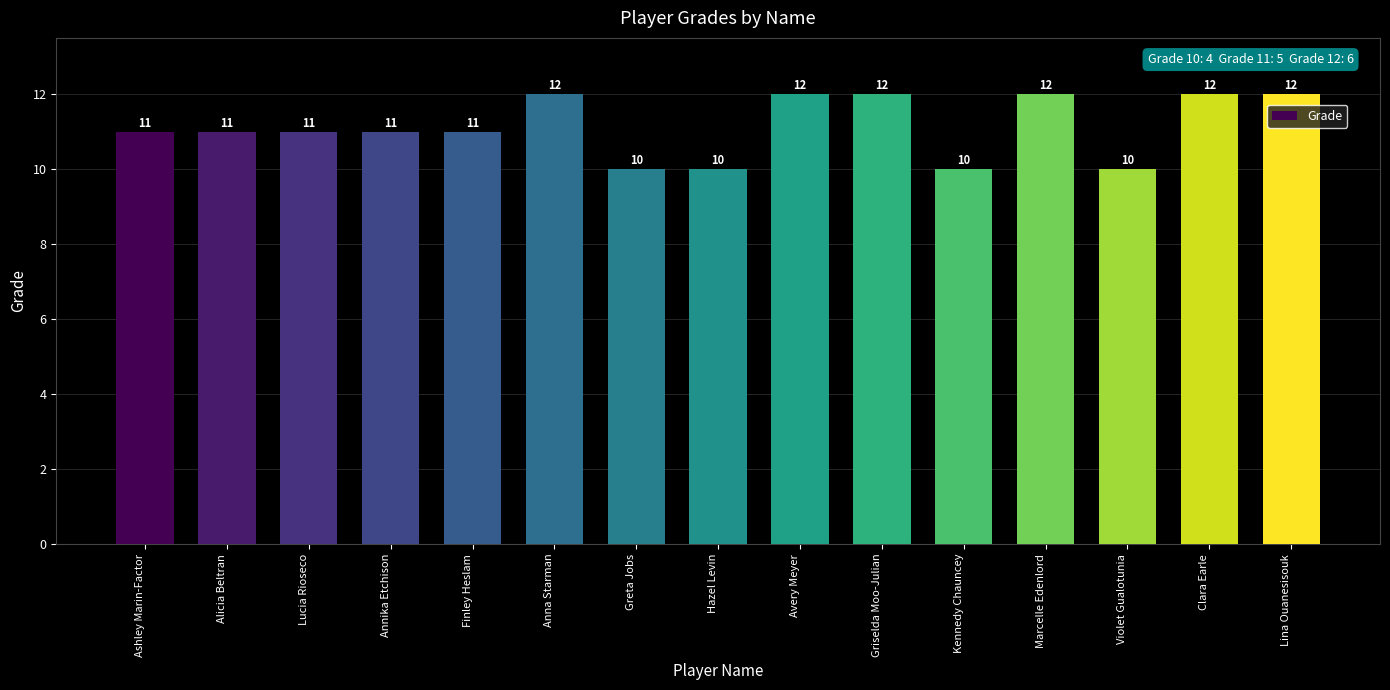

What is the smallest value displayed?

10